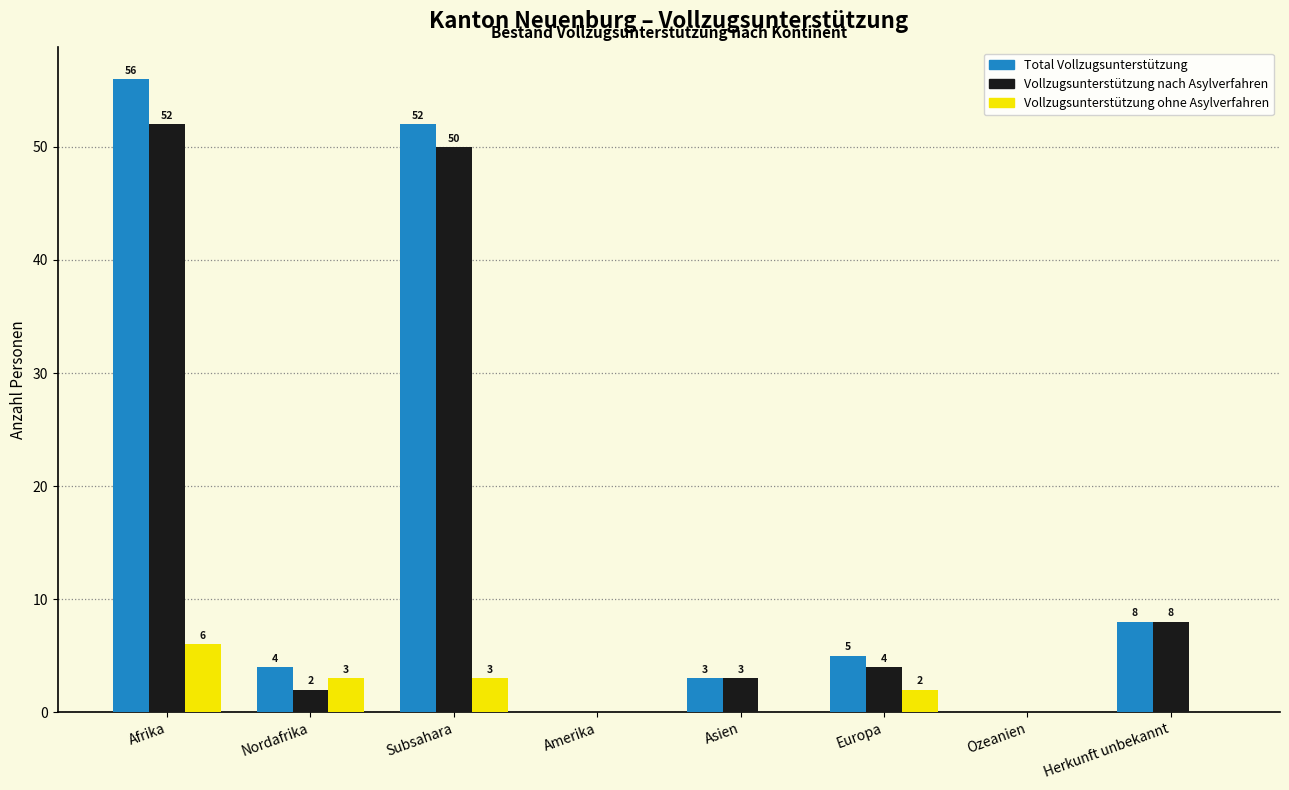

Reading left to right, list all the values displayed in this chart.

Total Vollzugsunterstützung: Afrika=56	Nordafrika=4	Subsahara=52	Amerika=0	Asien=3	Europa=5	Ozeanien=0	Herkunft unbekannt=8
Vollzugsunterstützung nach Asylverfahren: Afrika=52	Nordafrika=2	Subsahara=50	Amerika=0	Asien=3	Europa=4	Ozeanien=0	Herkunft unbekannt=8
Vollzugsunterstützung ohne Asylverfahren: Afrika=6	Nordafrika=3	Subsahara=3	Amerika=0	Asien=0	Europa=2	Ozeanien=0	Herkunft unbekannt=0